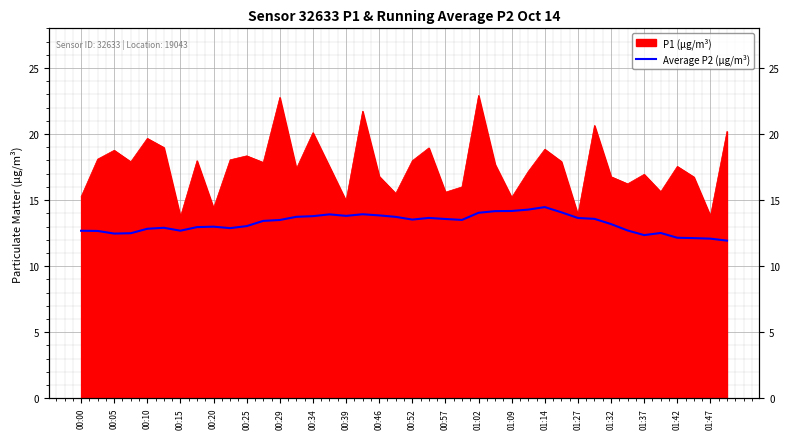

What is the value of the 15th point from the left?

13.8